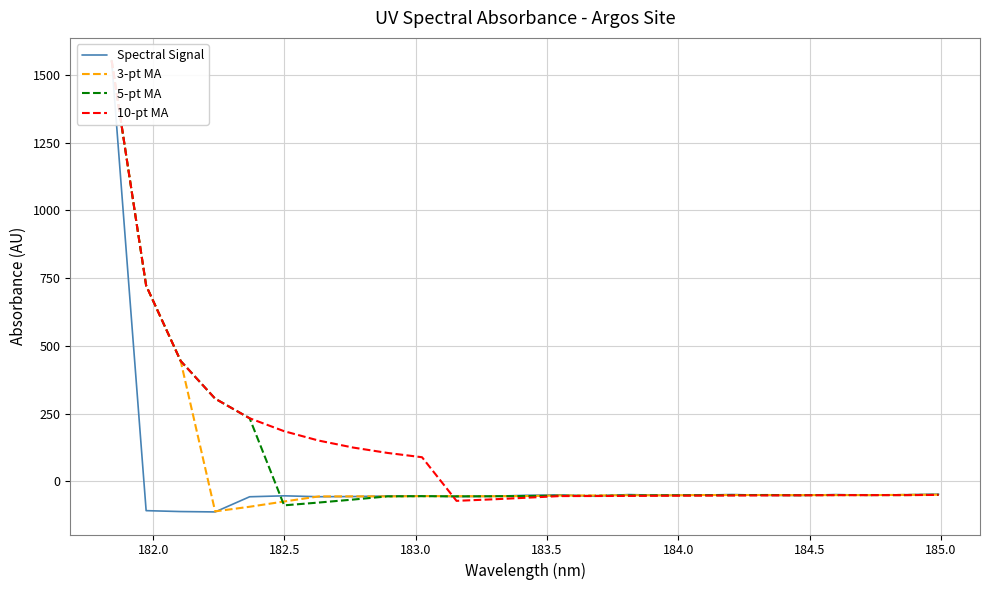

What are all the series names shown in the legend?

Spectral Signal, 3-pt MA, 5-pt MA, 10-pt MA